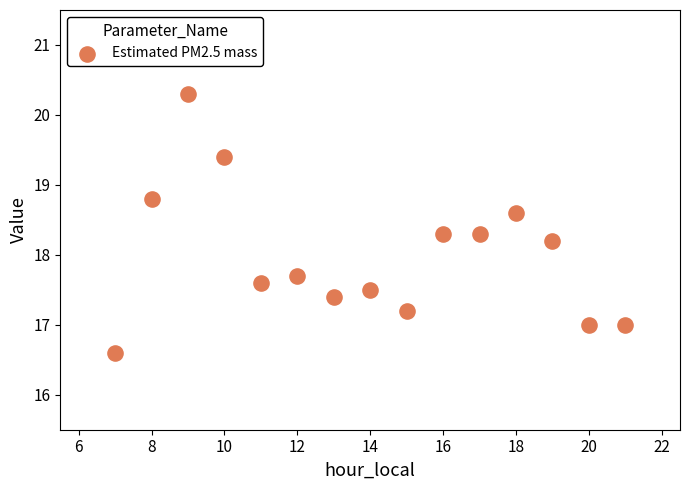

What is the range of X values (max minus min)?

14.0